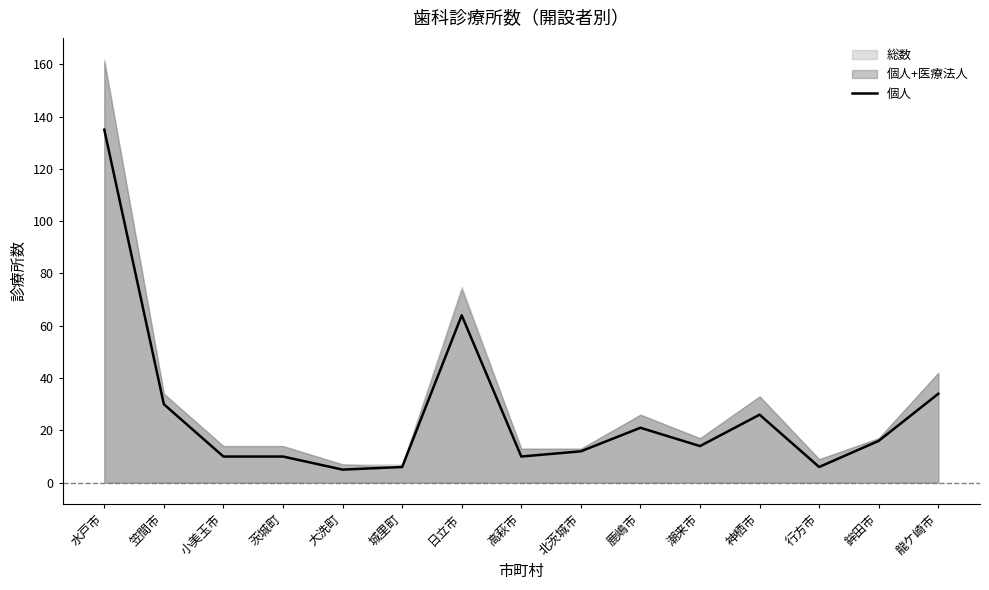

What is the change in value from 日立市 to 北茨城市?

-52